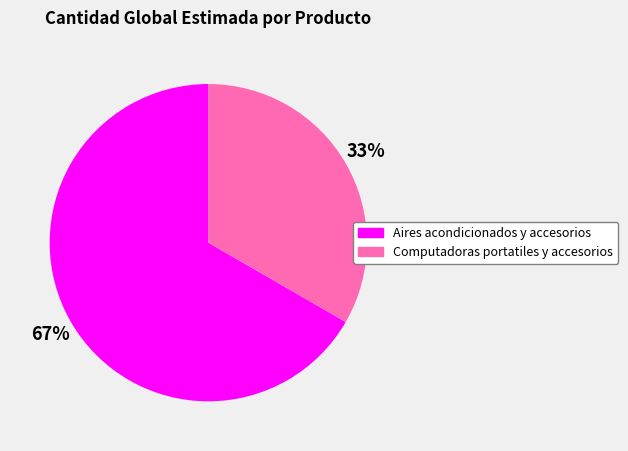

True or false: Computadoras portatiles y accesorios accounts for 33% of the total.

True